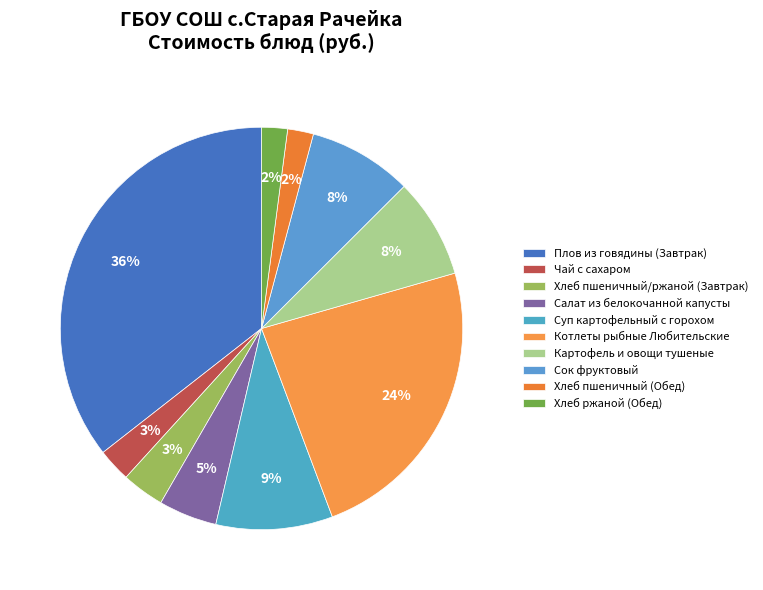

Between Хлеб пшеничный/ржаной (Завтрак) and Хлеб пшеничный (Обед), which is larger?

Хлеб пшеничный/ржаной (Завтрак)